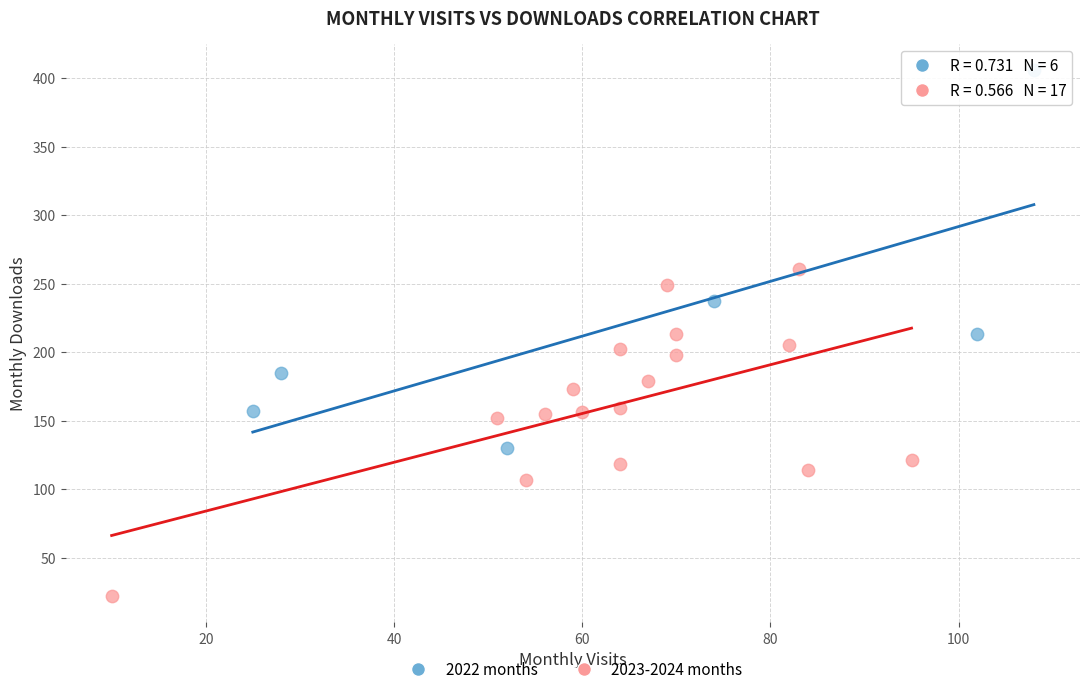

Which series reaches the minimum Y coordinate?

2023-2024 months